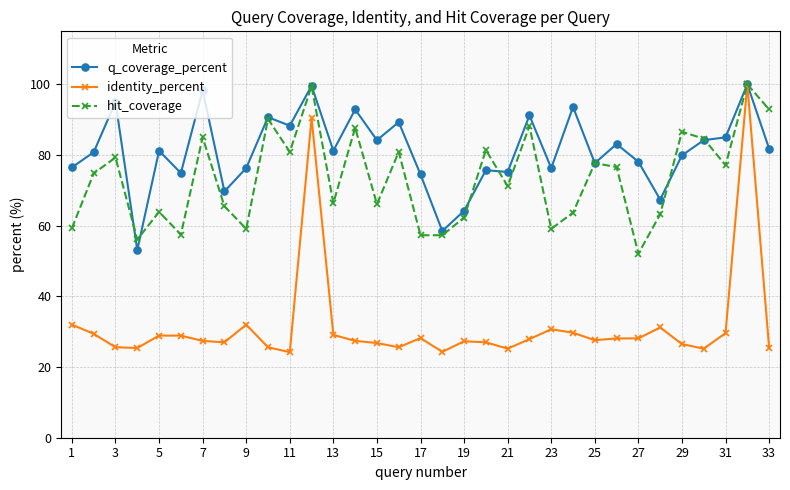

In hit_coverage, how many points are higher than both neighbors (excluding endpoints)?

12